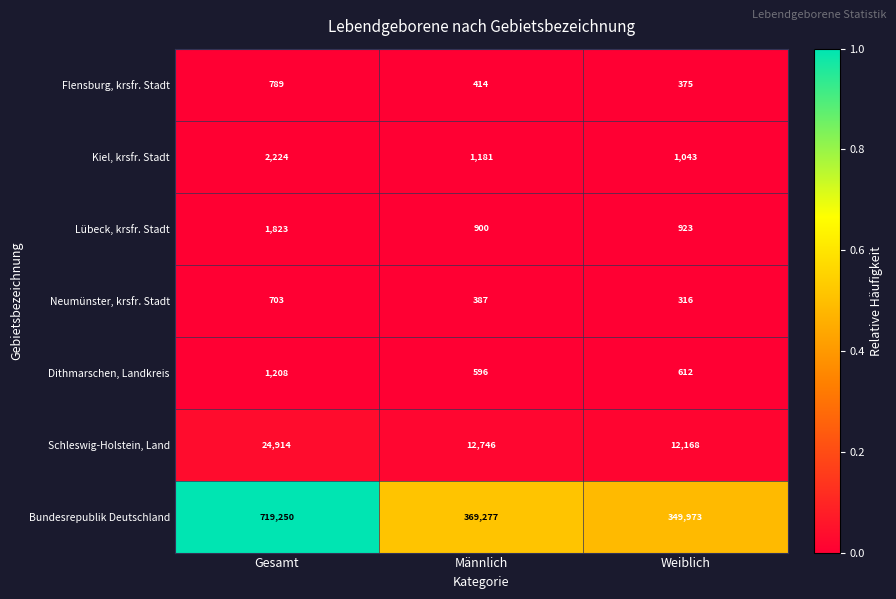

List the labels in order of Schleswig-Holstein, Land value, largest first.

Gesamt, Männlich, Weiblich